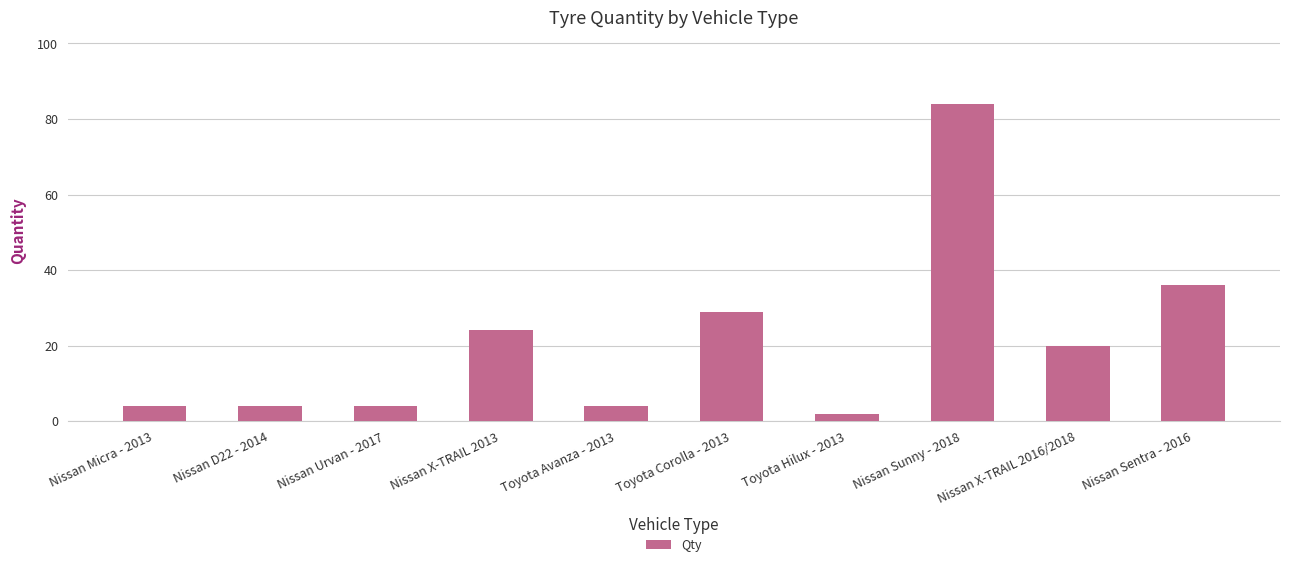

The chart shows a value of 43 at Toyota Corolla - 2013. True or false?

False